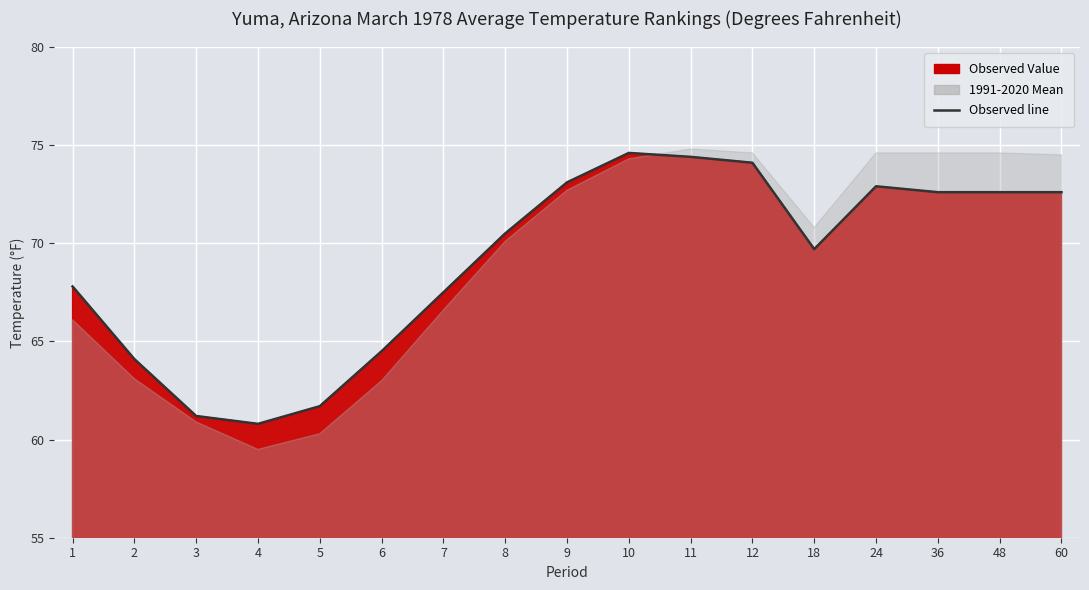

True or false: there are more than 0 points higher than both neighbors.

True